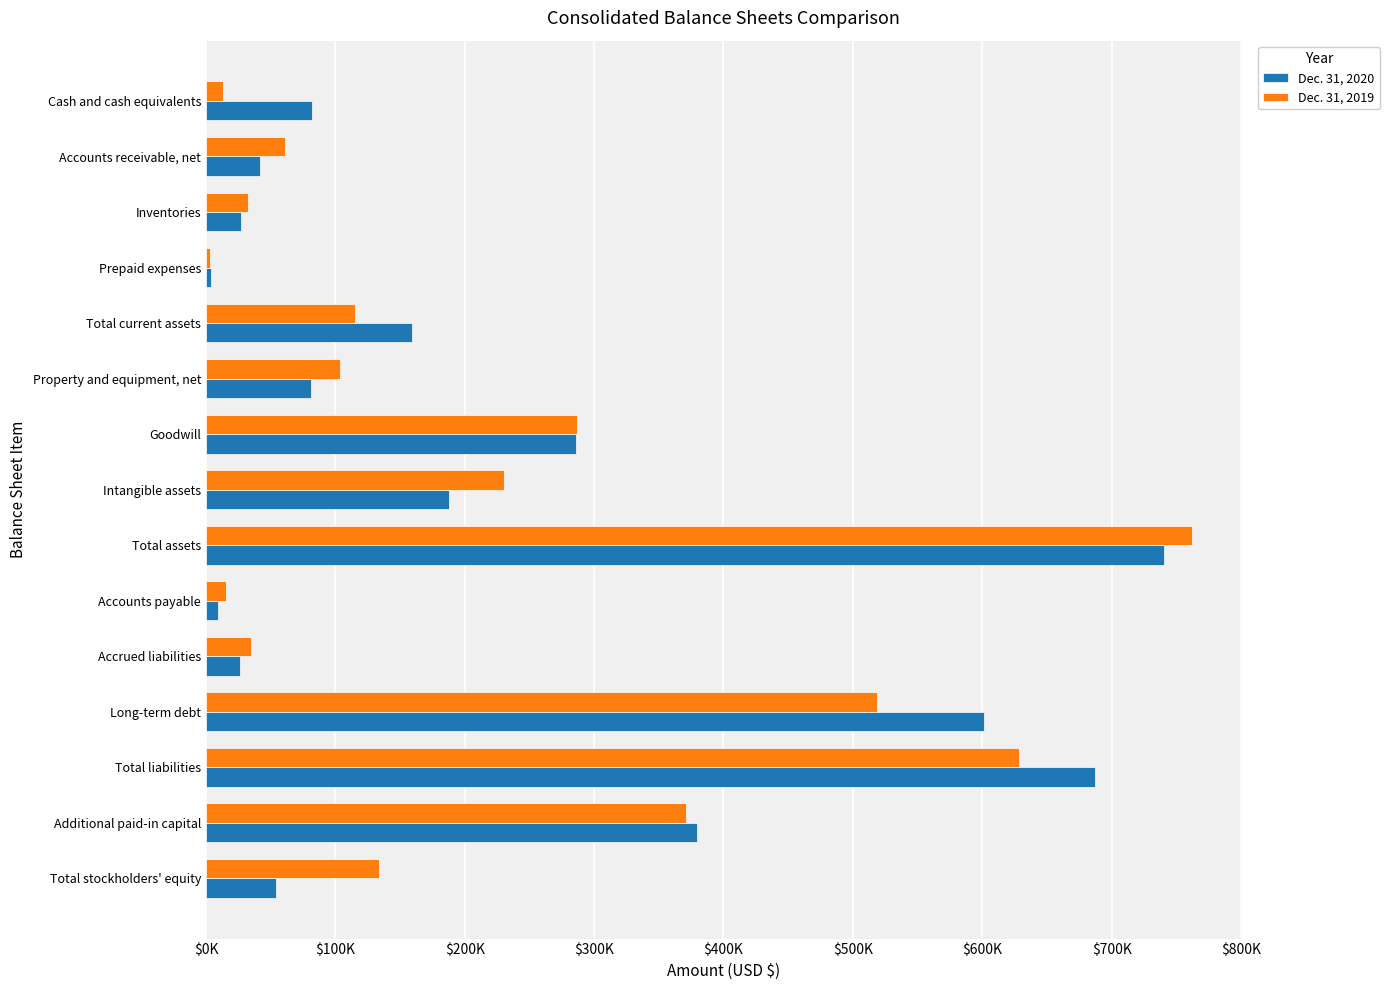

What are all the series names shown in the legend?

Dec. 31, 2020, Dec. 31, 2019